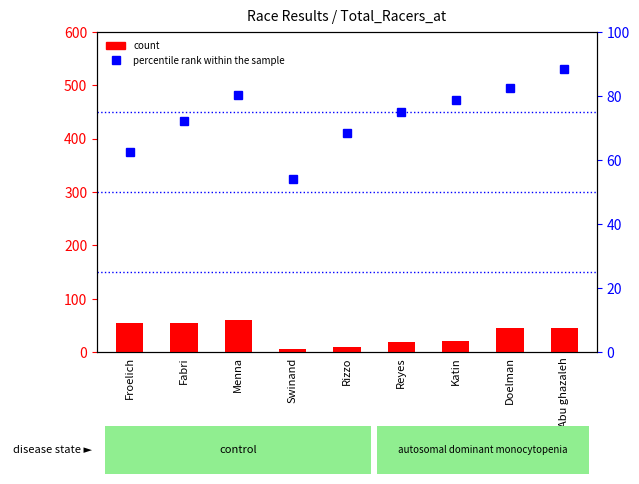

Is the value of percentile rank within the sample at Froelich greater than the value of count at Menna?

Yes